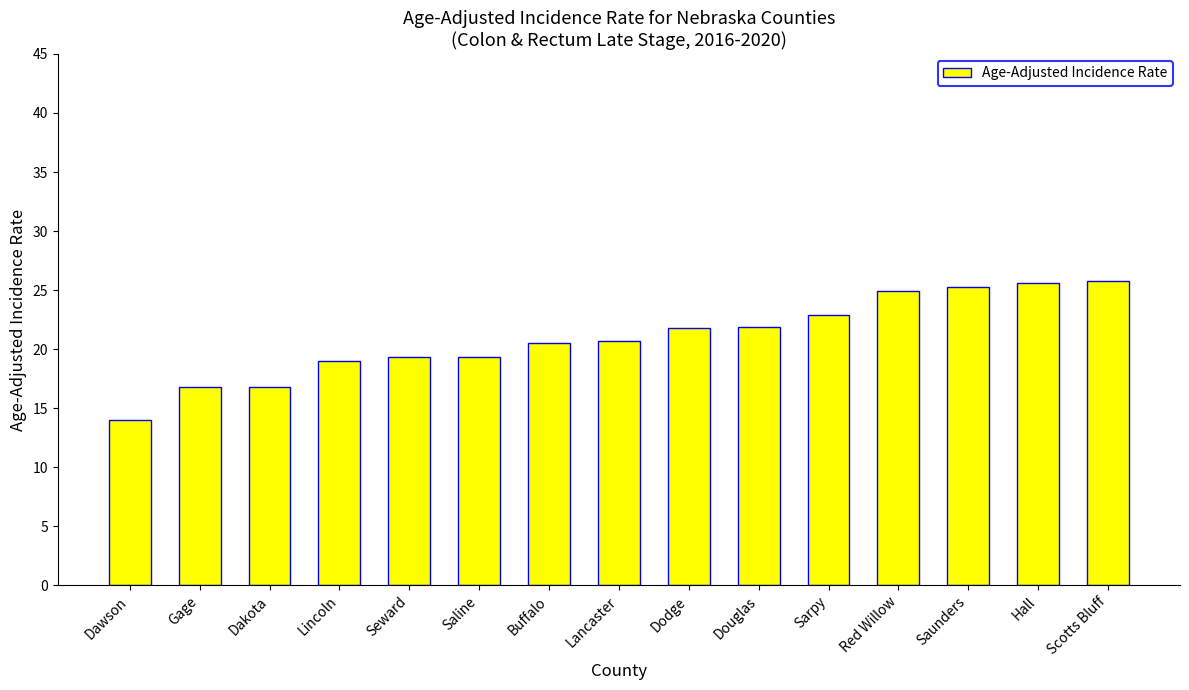

What is the change in value from Buffalo to Scotts Bluff?

+5.3